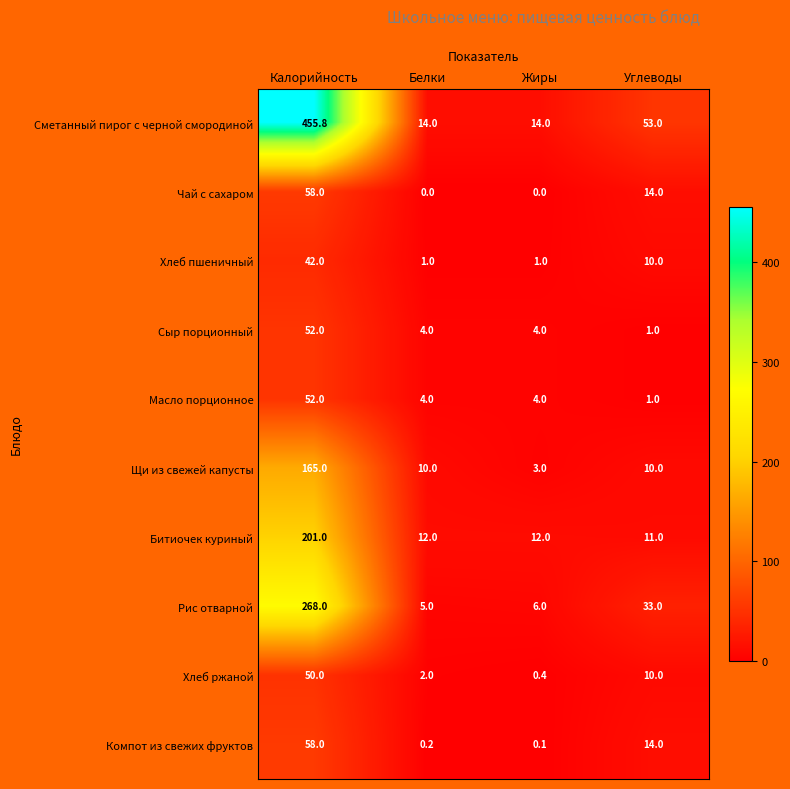

What is the greatest value displayed?

455.8